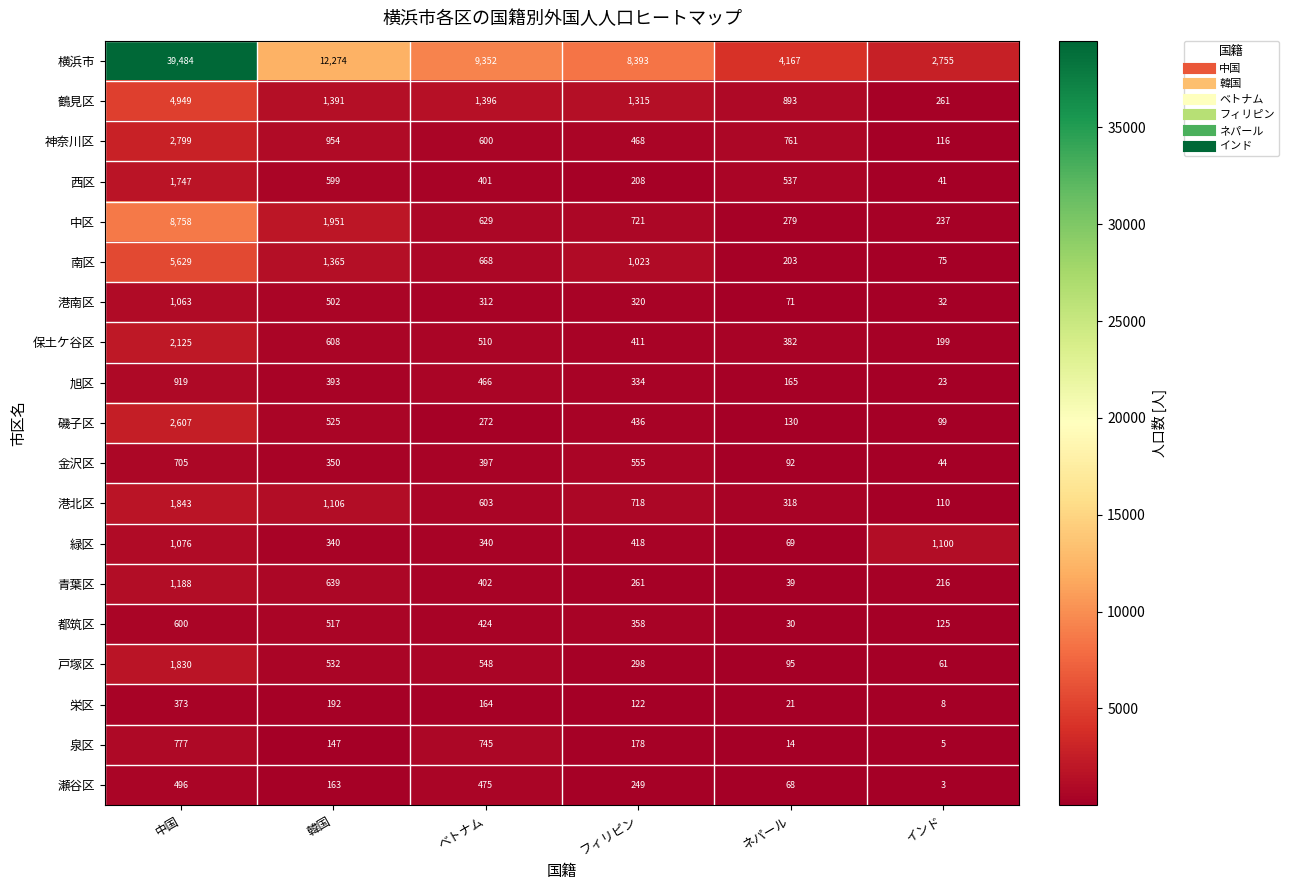

What is the total value across all series at ネパール?

8334